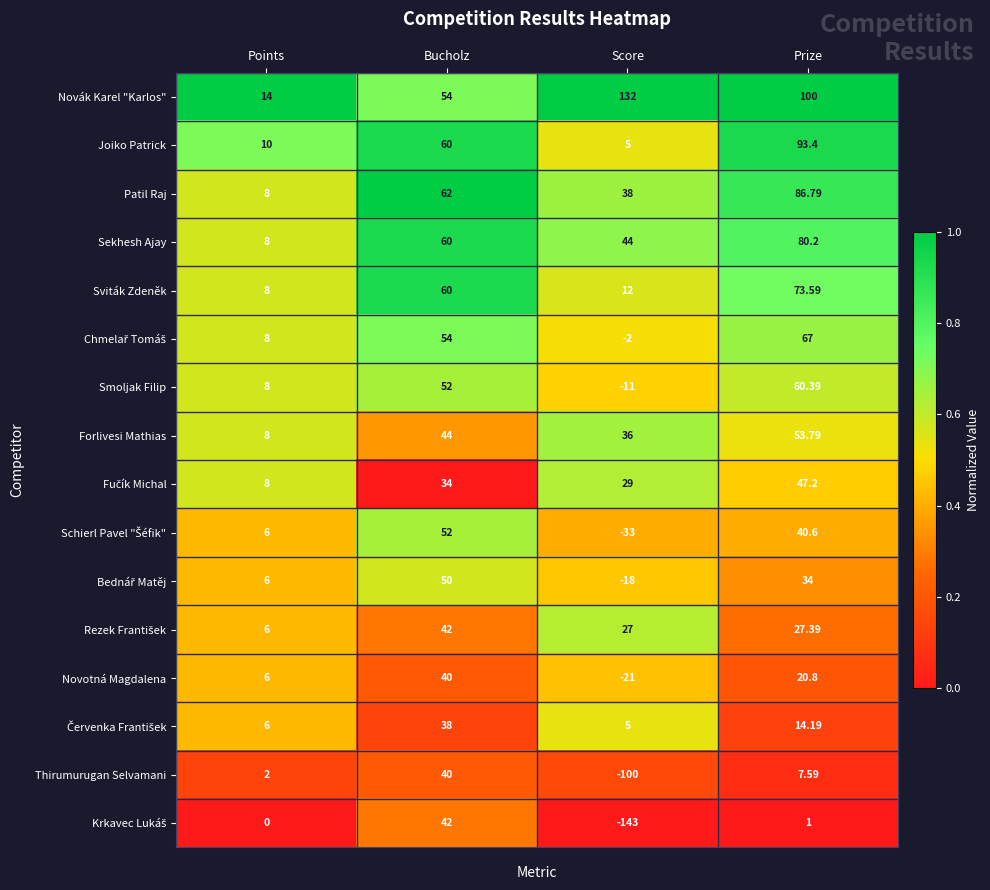

At which category is the sum across all series the highest?

Prize